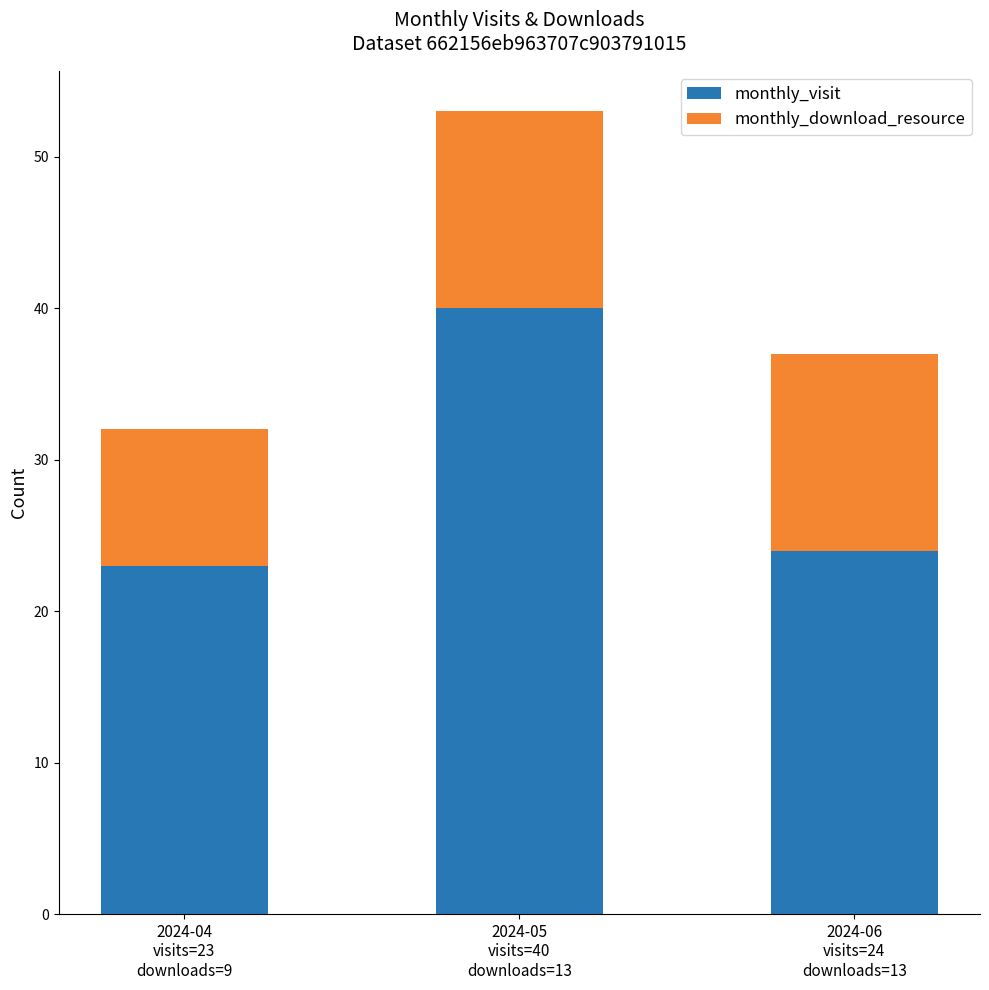

The value of monthly_visit at 2024-04
visits=23
downloads=9 is 11. True or false?

False